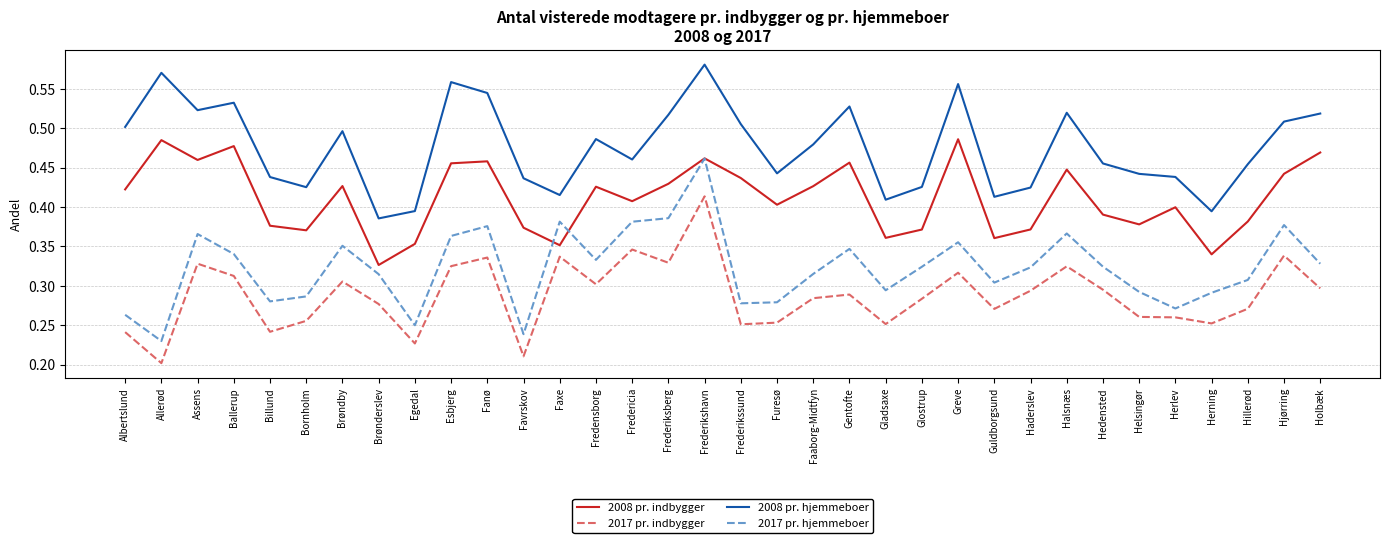

True or false: 2017 pr. indbygger and 2008 pr. indbygger intersect in this chart.

False